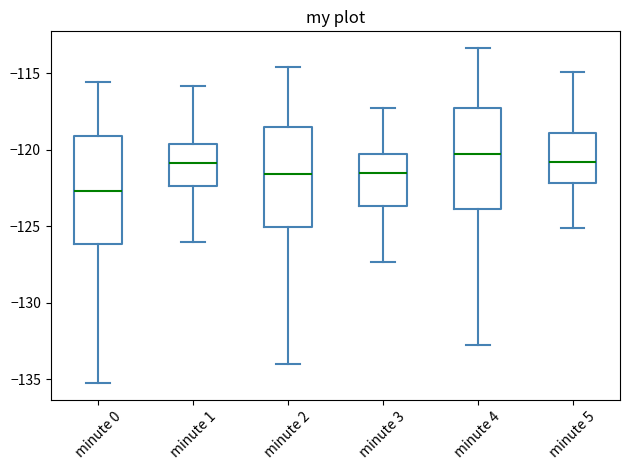

Comparing the boxes themselves (not the whiskers), which one is the tallest?

minute 0